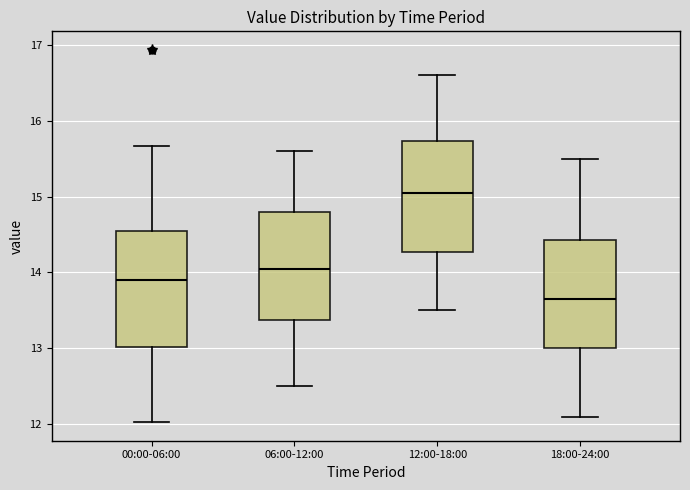

Reading left to right, transcribe this box plot: for each box, give where its median line is, the range the box spans, and where its two whiskers end, as read against the y-axis. The values are not printed on the chart, so give them approximately, as read against the axis.

00:00-06:00: median 13.9, box 13.0 to 14.6, whiskers 12.0 to 15.7
06:00-12:00: median 14.1, box 13.4 to 14.8, whiskers 12.5 to 15.6
12:00-18:00: median 15.1, box 14.3 to 15.7, whiskers 13.5 to 16.6
18:00-24:00: median 13.7, box 13.0 to 14.4, whiskers 12.1 to 15.5